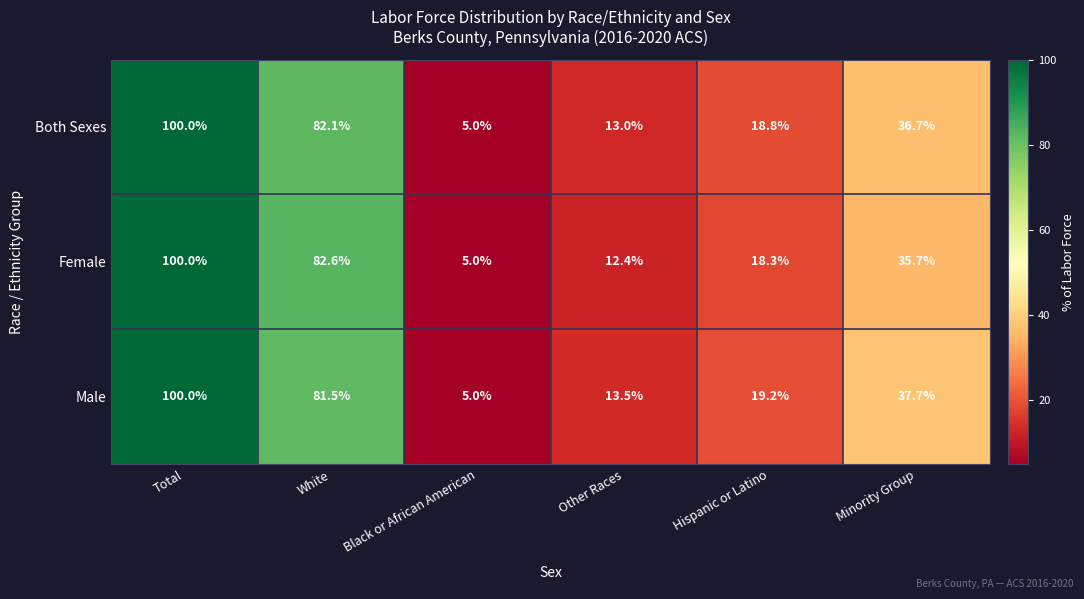

Reading left to right, extract all data points from this chart.

Both Sexes: Total=100.0	White=82.1	Black or African American=5.0	Other Races=13.0	Hispanic or Latino=18.8	Minority Group=36.7
Female: Total=100.0	White=82.6	Black or African American=5.0	Other Races=12.4	Hispanic or Latino=18.3	Minority Group=35.7
Male: Total=100.0	White=81.5	Black or African American=5.0	Other Races=13.5	Hispanic or Latino=19.2	Minority Group=37.7